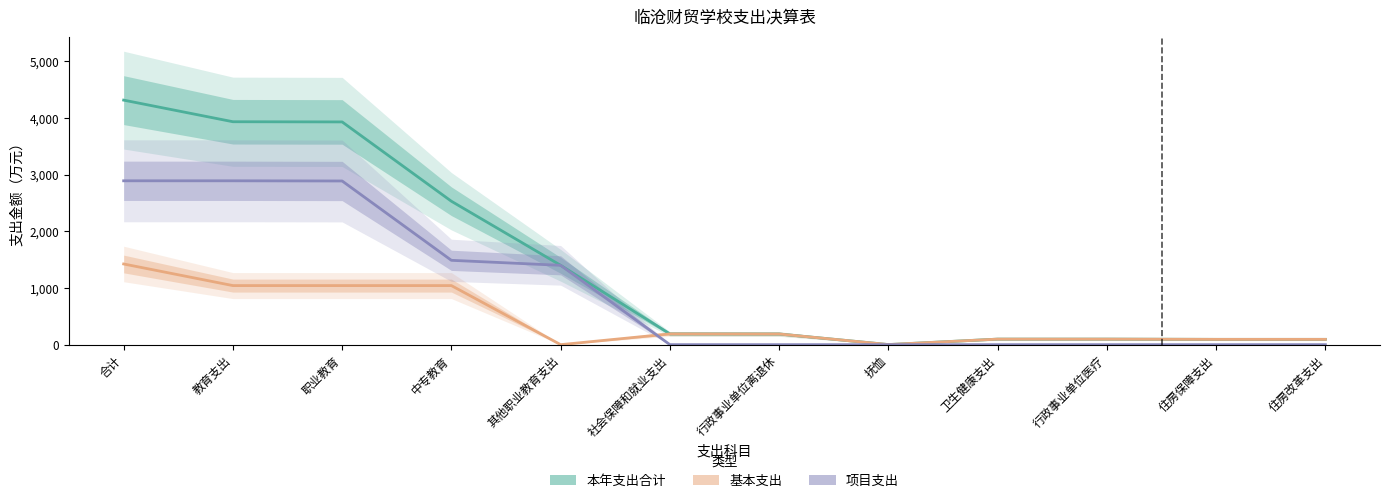

How many lines are shown in the chart?

3